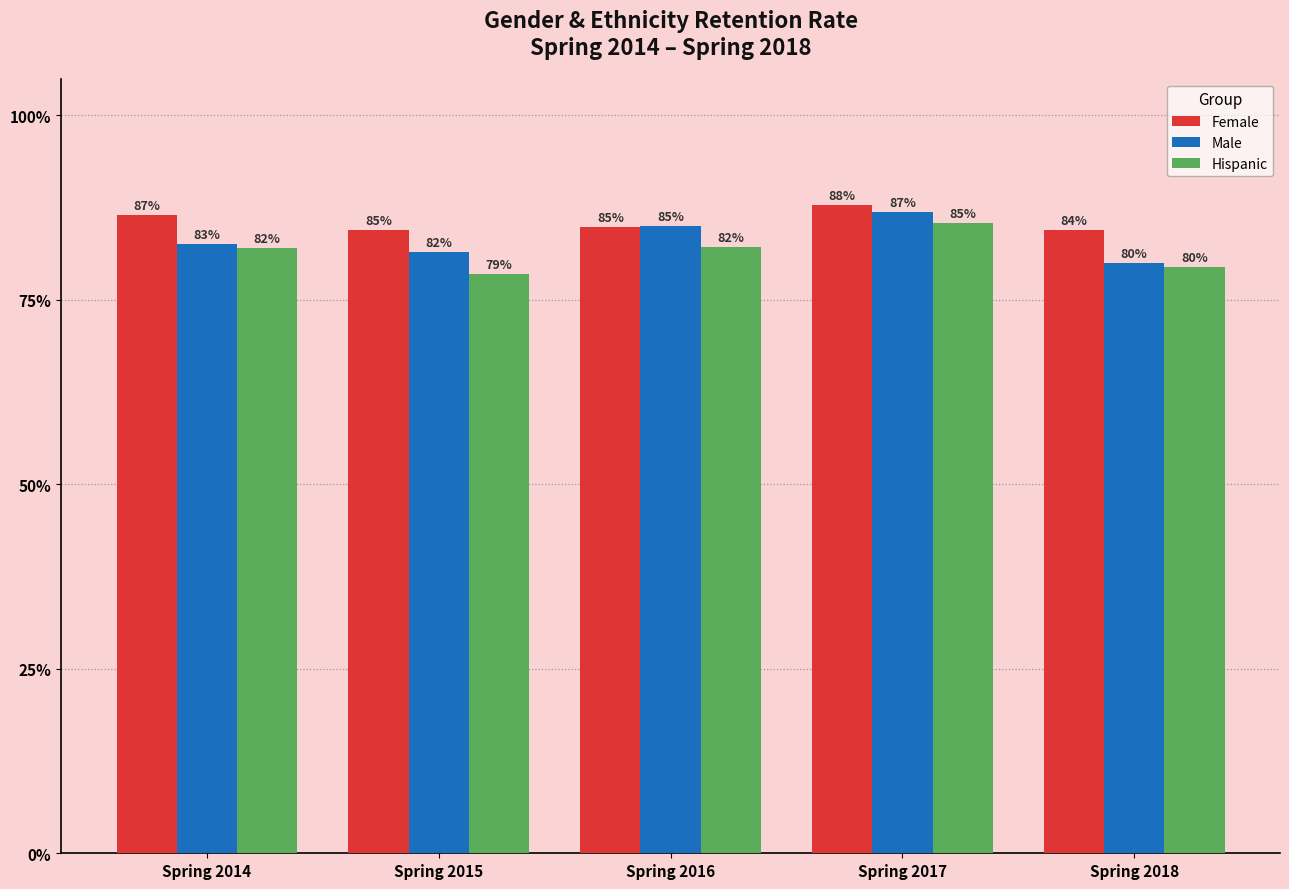

Is the value of Hispanic at Spring 2017 greater than the value of Male at Spring 2018?

Yes